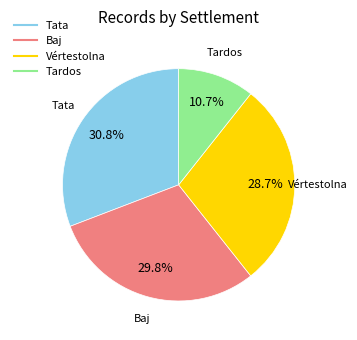

To the nearest percent, what percentage of the pie is Tardos?

11%